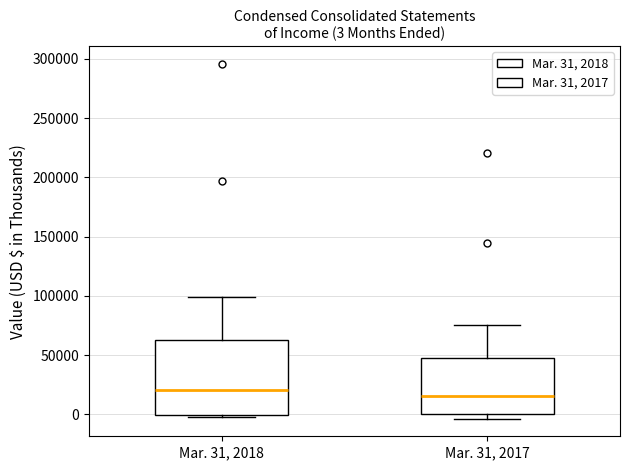

Comparing the boxes themselves (not the whiskers), which one is the tallest?

Mar. 31, 2018